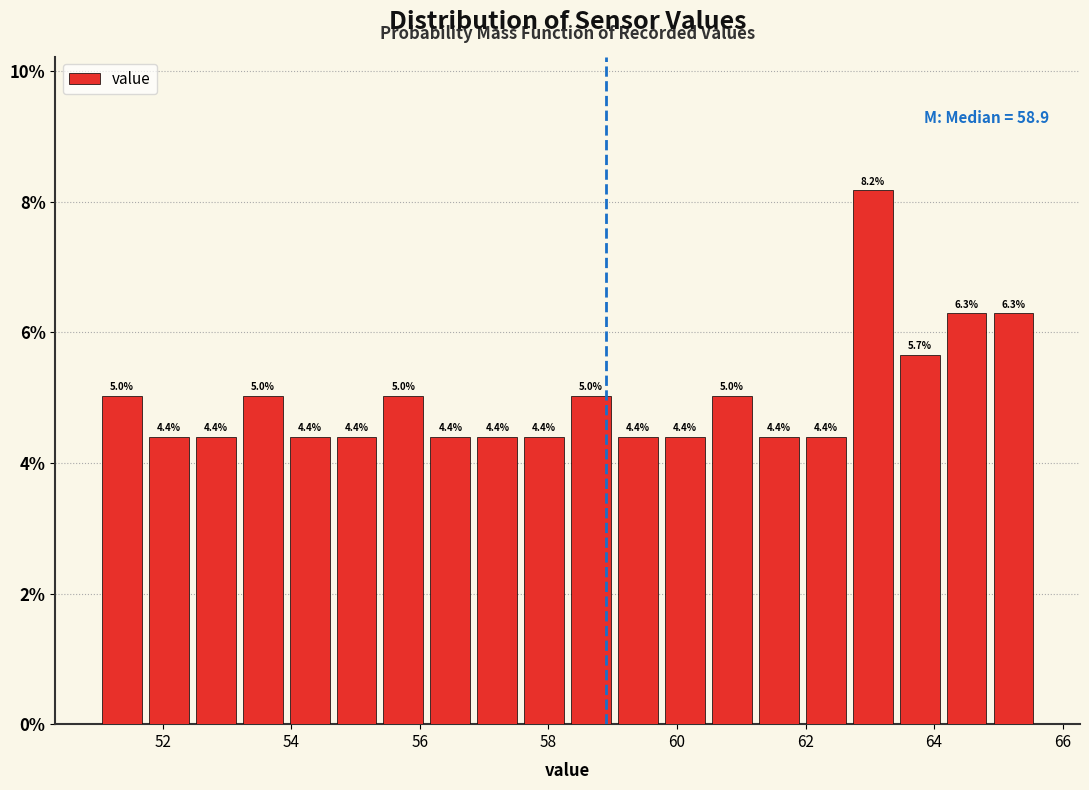

Read against the x-axis, roughly where is the centre of the tallest bar?

63.0